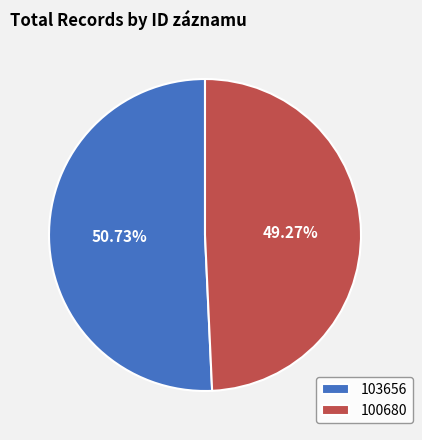

Between 103656 and 100680, which is larger?

103656